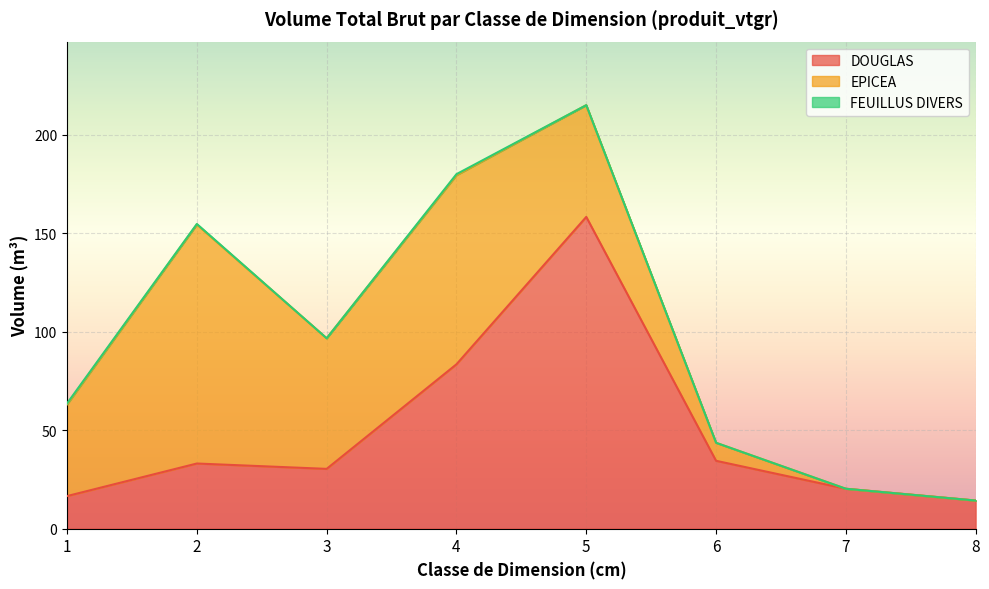

Reading right to left, list all the values displayed in this chart.

DOUGLAS: 14.3	20.3	34.5	158.3	83.5	30.4	33.1	16.6
EPICEA: 0.0	0.0	9.1	56.7	96.0	66.3	121.3	46.5
FEUILLUS DIVERS: 0.0	0.0	0.0	0.0	0.5	0.0	0.3	0.5